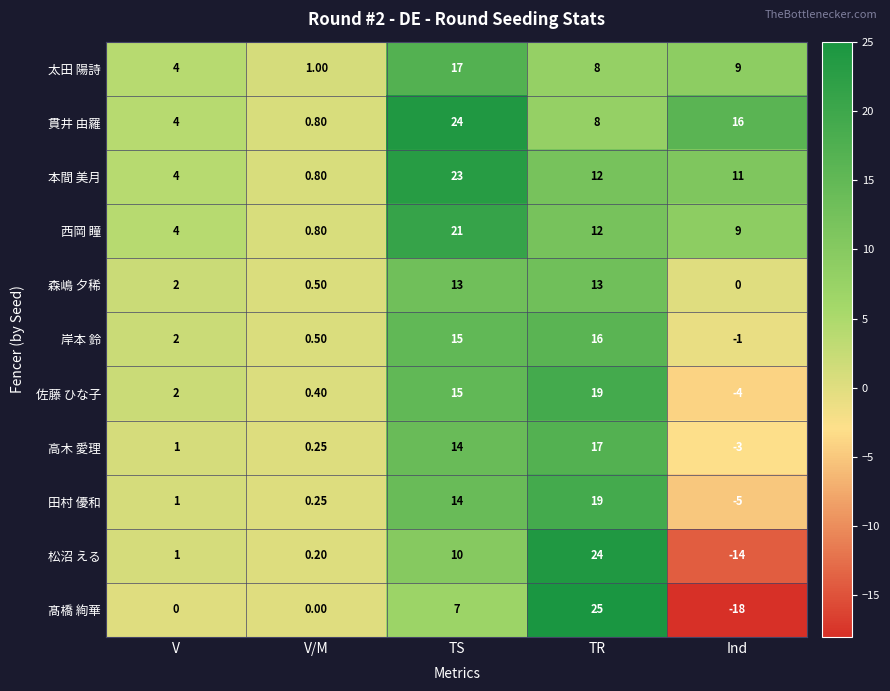

Where is 本間 美月 nearest to the value 11?

Ind